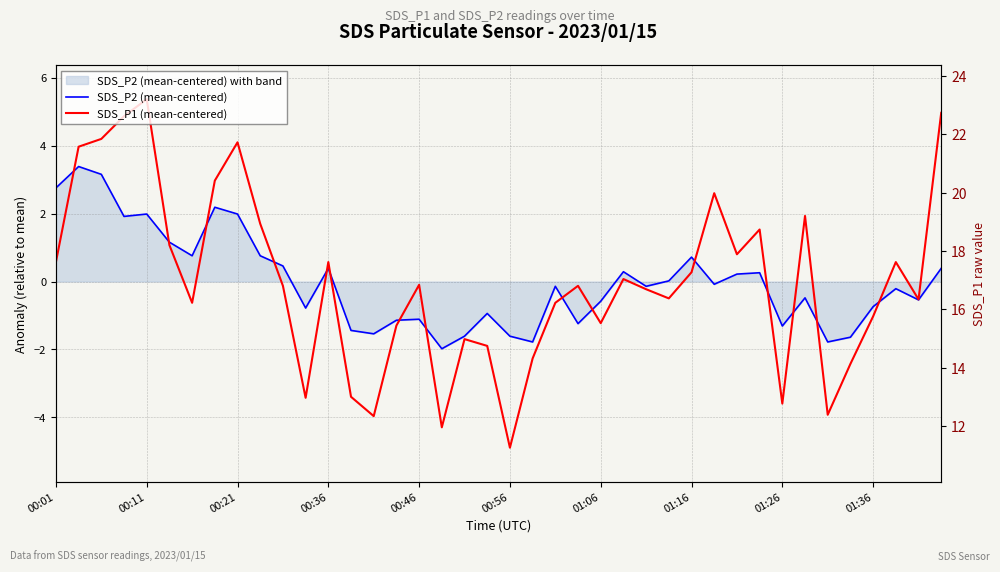

The value of SDS_P2 (mean-centered) at 00:56 is -1.6. True or false?

True